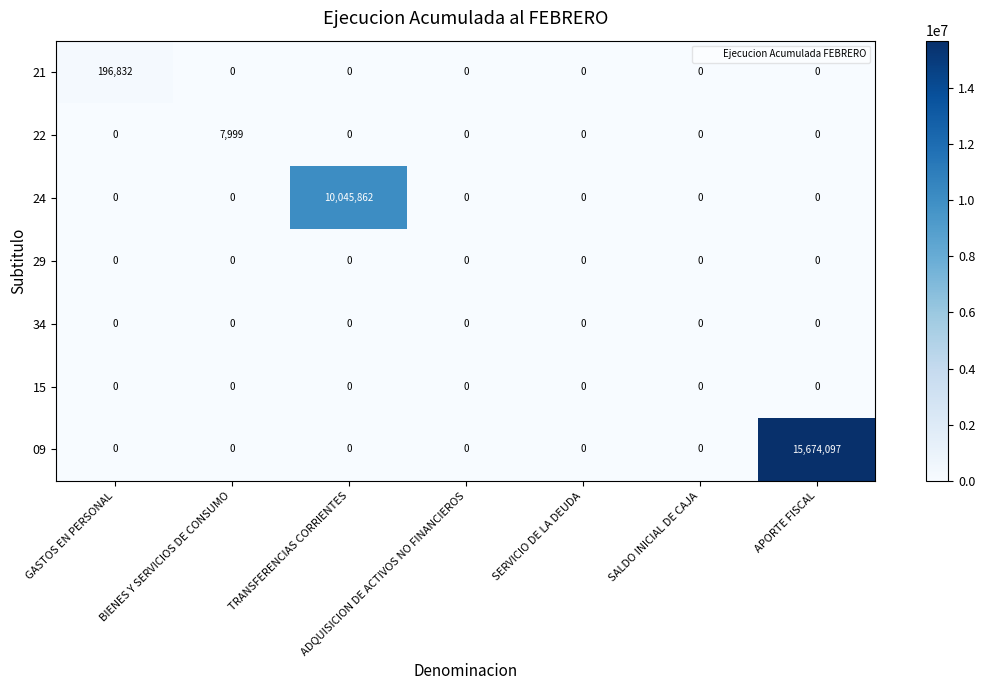

The value of 22 at SALDO INICIAL DE CAJA is 0. True or false?

True